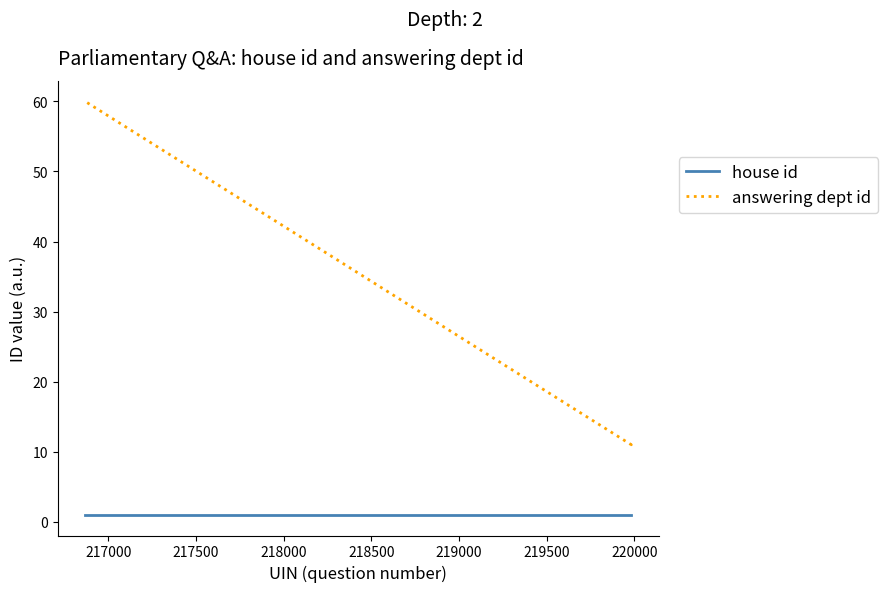

What is the smallest value displayed?

1